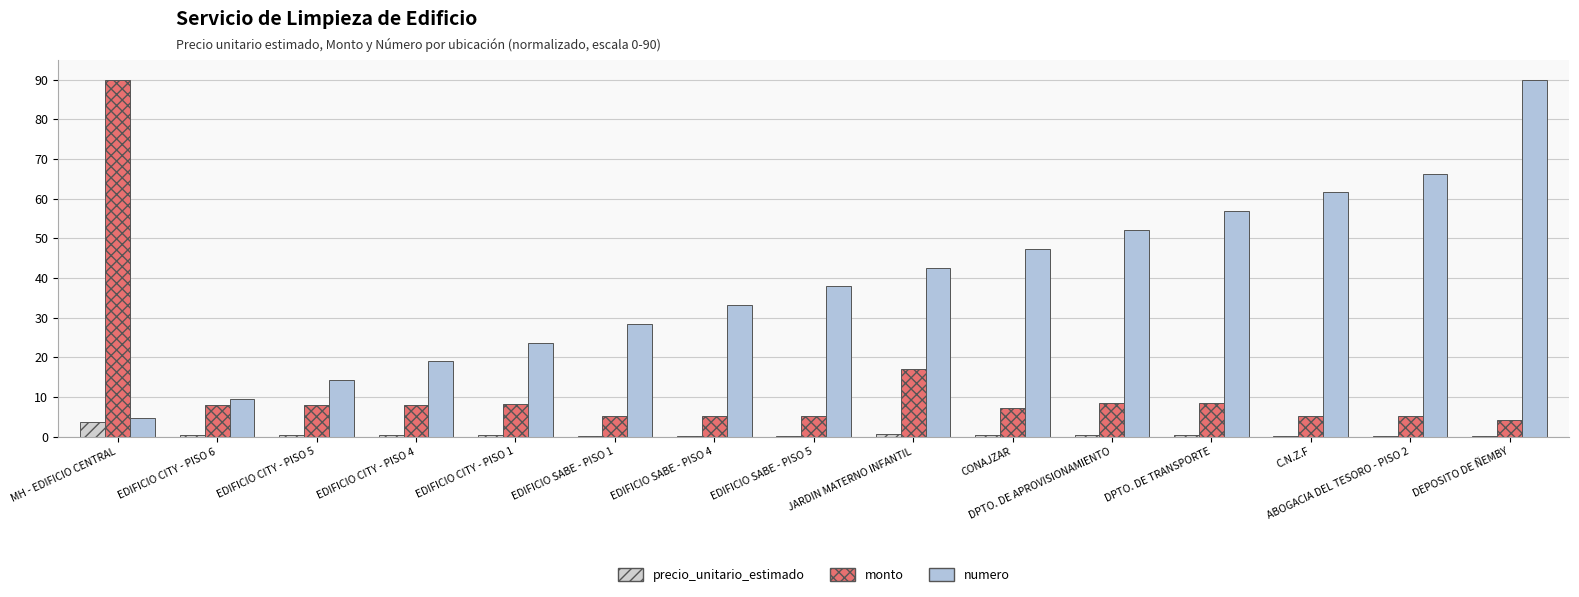

Reading right to left, transcribe all the data shown in this chart.

precio_unitario_estimado: 0.2	0.2	0.2	0.4	0.4	0.3	0.7	0.2	0.2	0.2	0.3	0.3	0.3	0.3	3.8
monto: 4.3	5.1	5.2	8.5	8.5	7.2	17.1	5.1	5.1	5.1	8.1	7.9	8.0	8.0	90.0
numero: 90.0	66.3	61.6	56.8	52.1	47.4	42.6	37.9	33.2	28.4	23.7	18.9	14.2	9.5	4.7